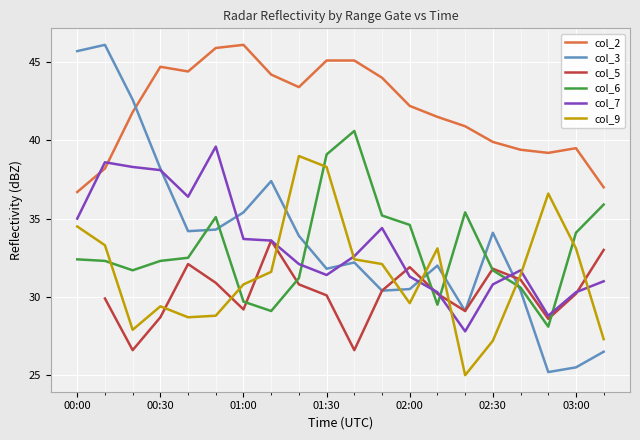

What is the maximum value for col_9?

39.0